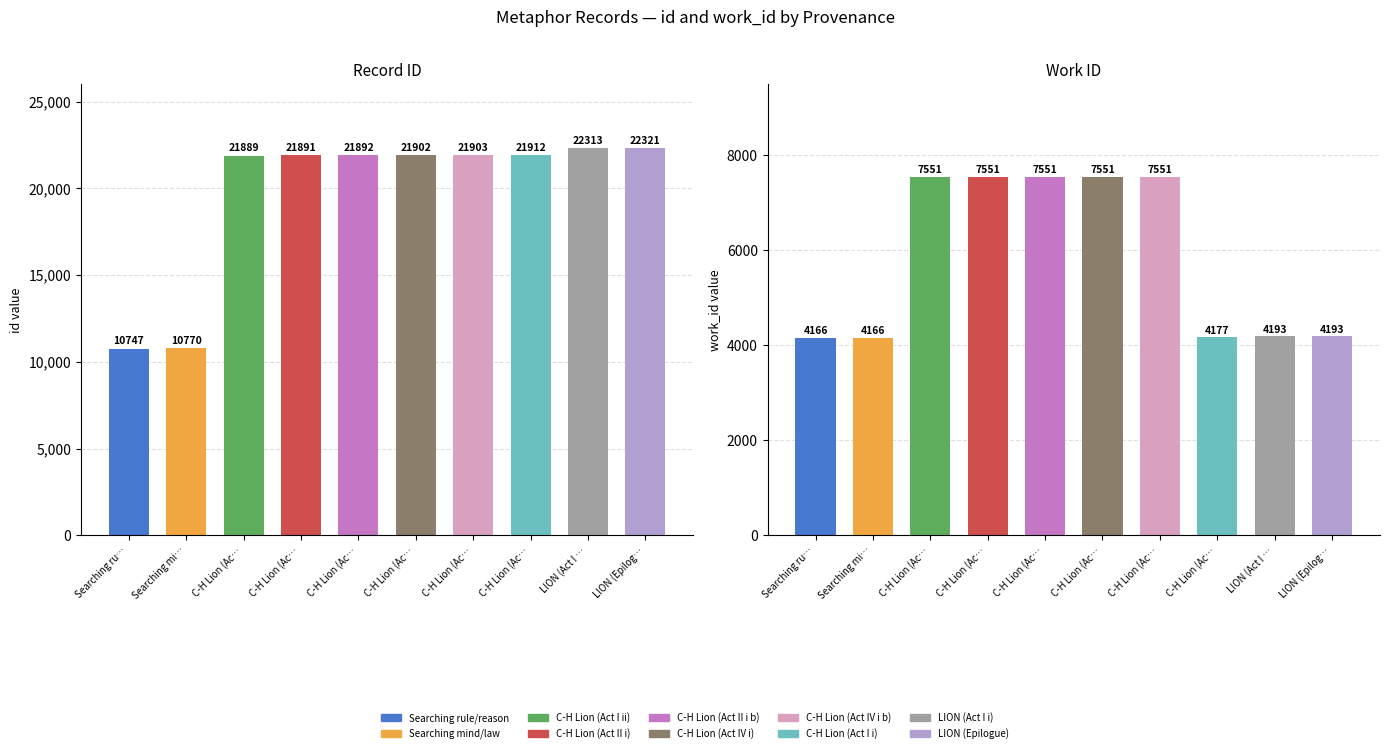

What is the greatest value displayed?

22321